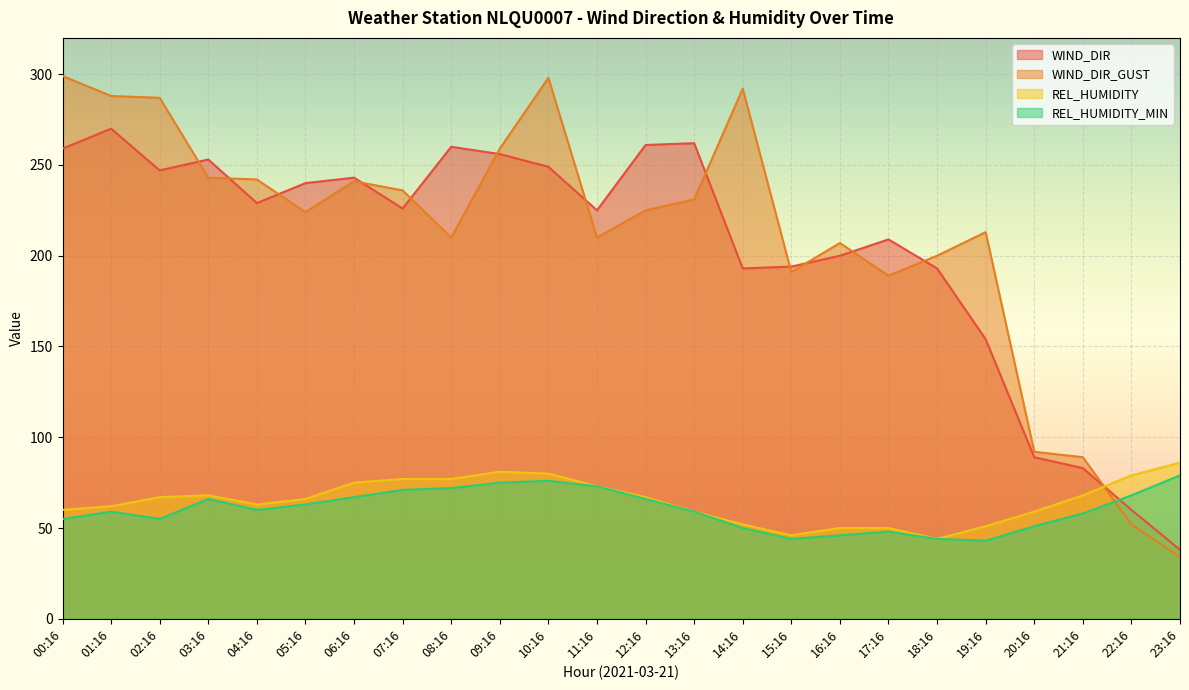

Between 09:16 and 20:16, which series saw the biggest shift?

WIND_DIR